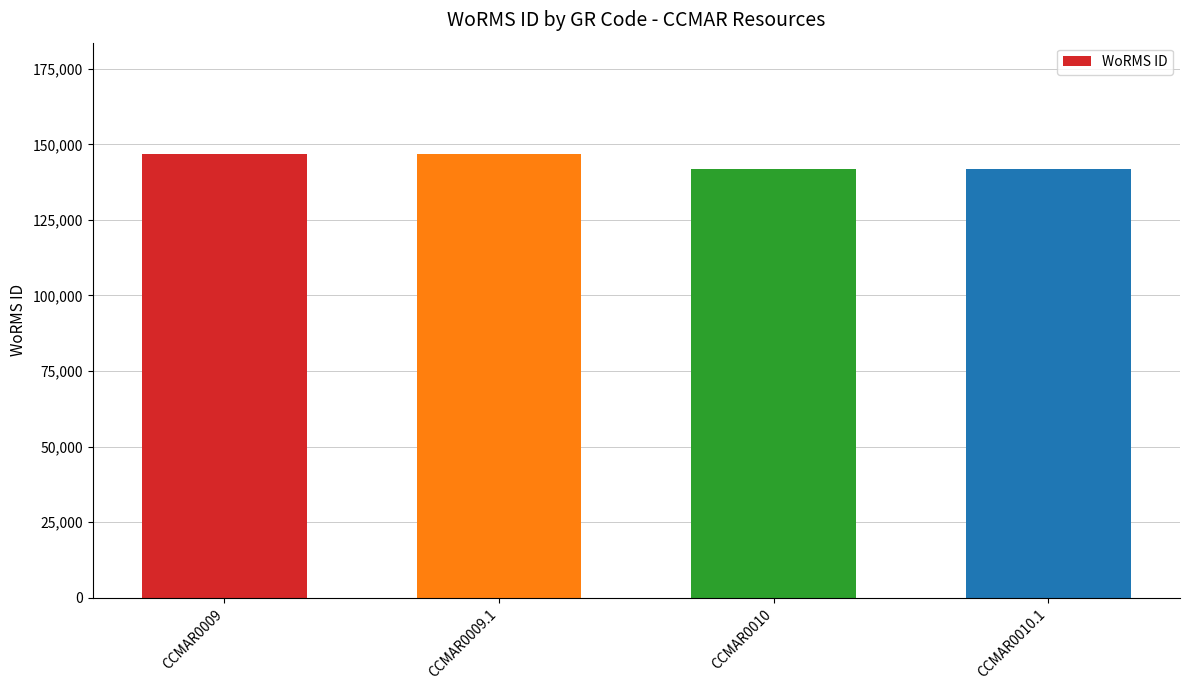

Count the values in the range 141907 to 146900.

4